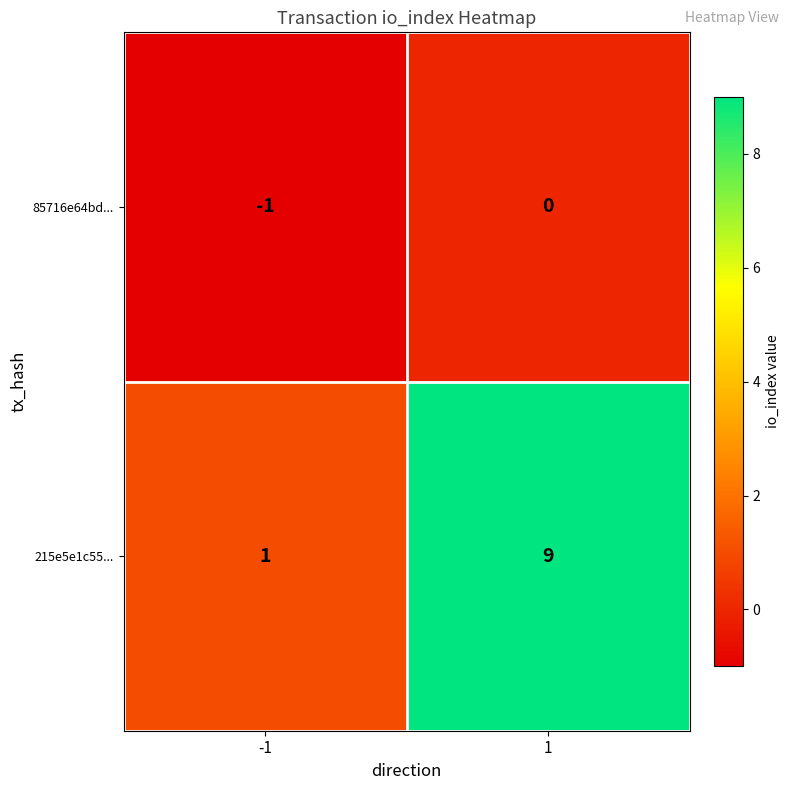

Rank the series at 1 from highest to lowest value.

215e5e1c55..., 85716e64bd...